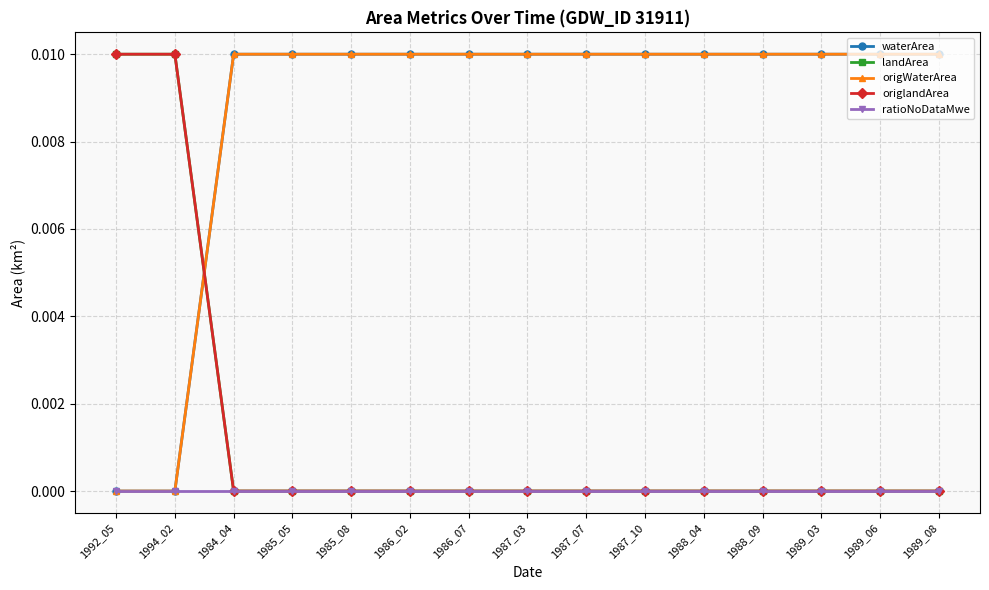

Does the chart display data point markers on the line(s)?

Yes